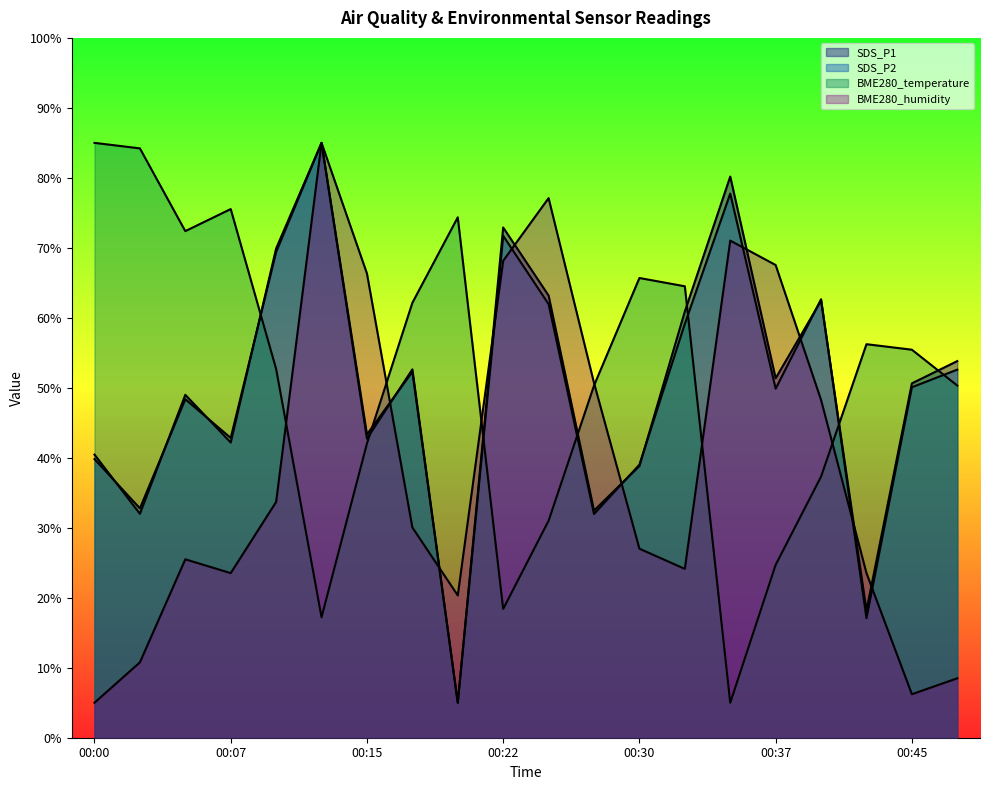

How many interior local valleys does the BME280_humidity series have?

4